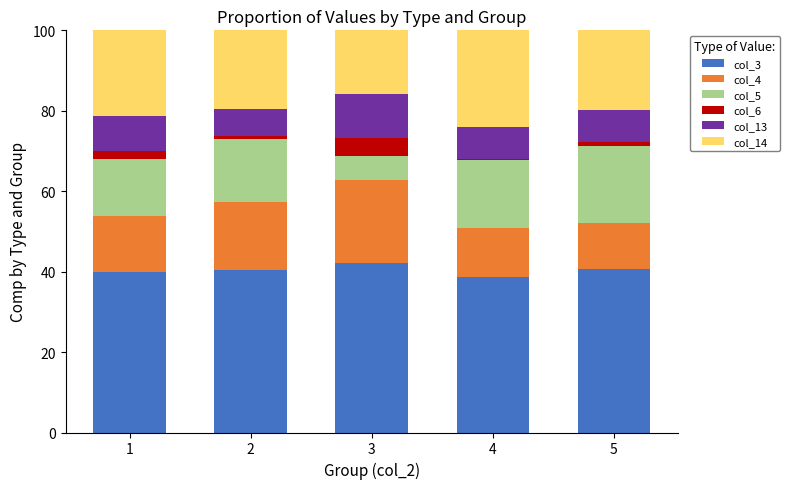

The value of col_3 at 2 is 20.9. True or false?

False